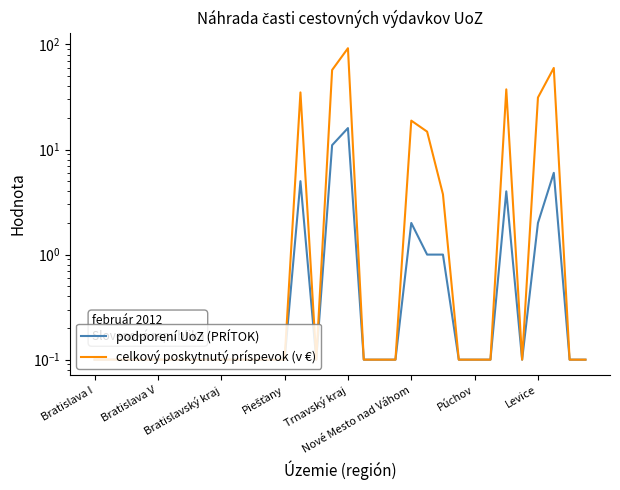

The podporení UoZ (PRÍTOK) series shows 0.2 at 18. True or false?

False